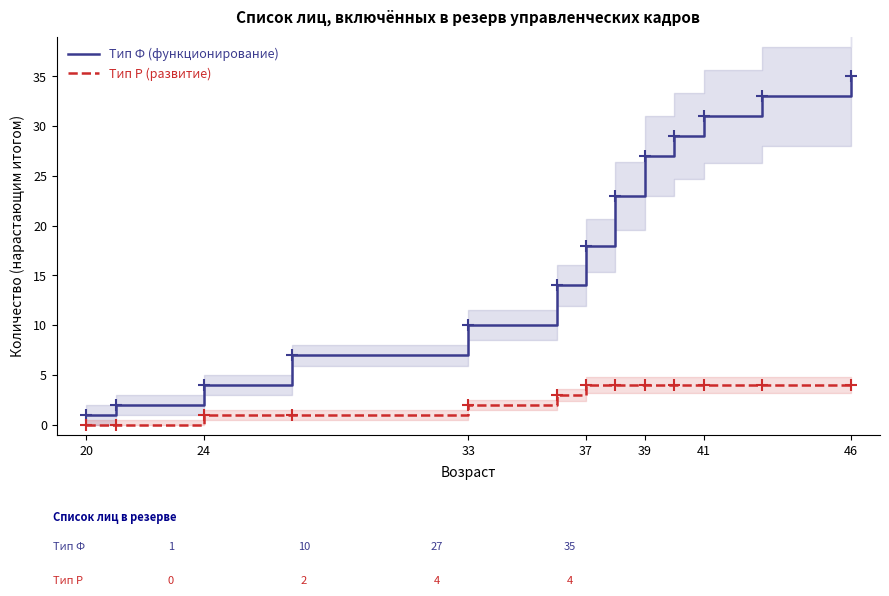

List the series in order of their overall mean, highest first.

Тип Ф (функционирование), Тип Р (развитие)